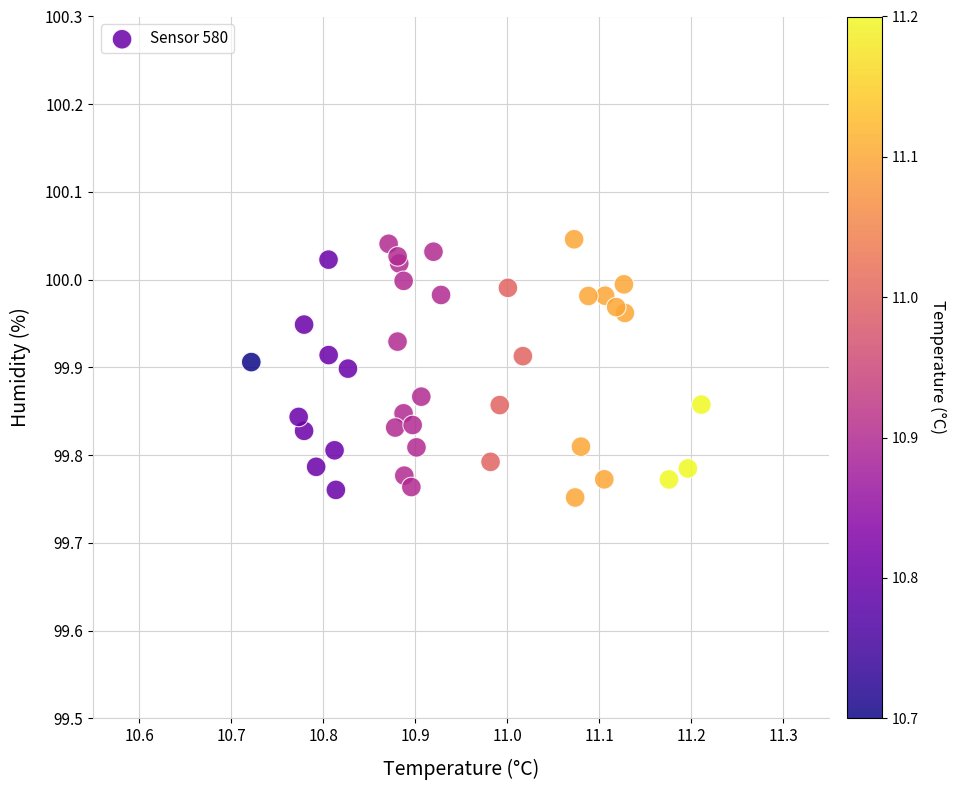

What is the range of X values (max minus min)?

0.5